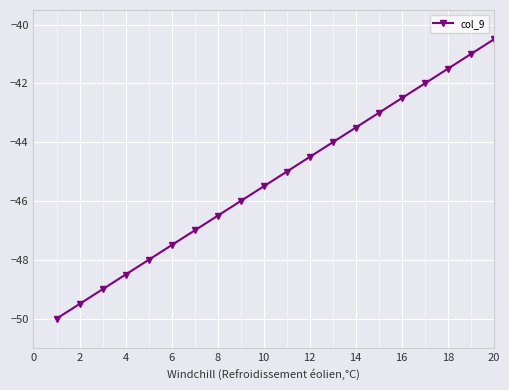

True or false: the data has more than 0 interior local peaks.

False